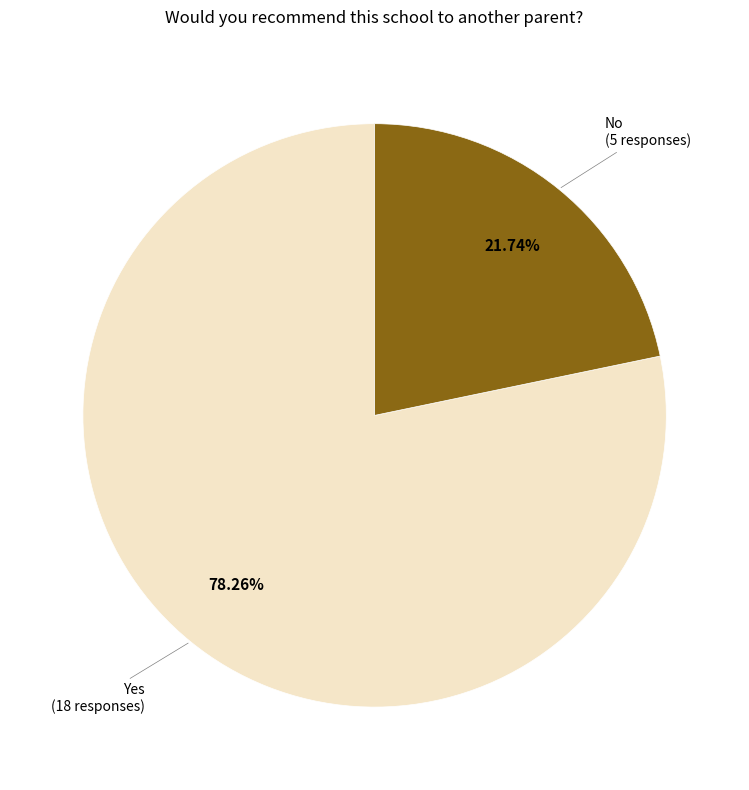

To the nearest percent, what is the average slice percentage?

50%